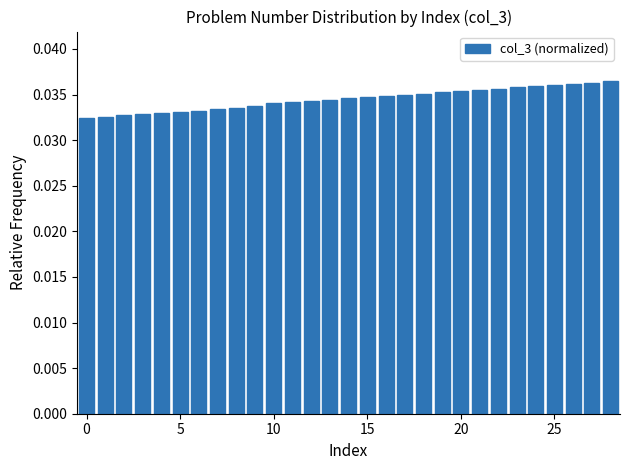

Does the chart contain any negative values?

No